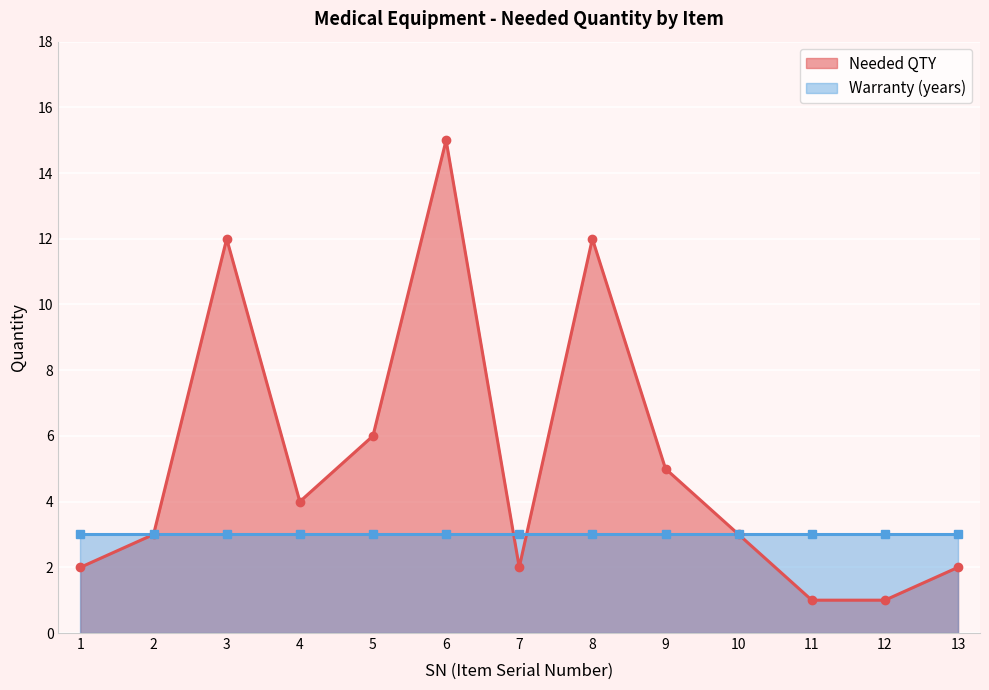

Is it true that the value at 9 is 1?

False